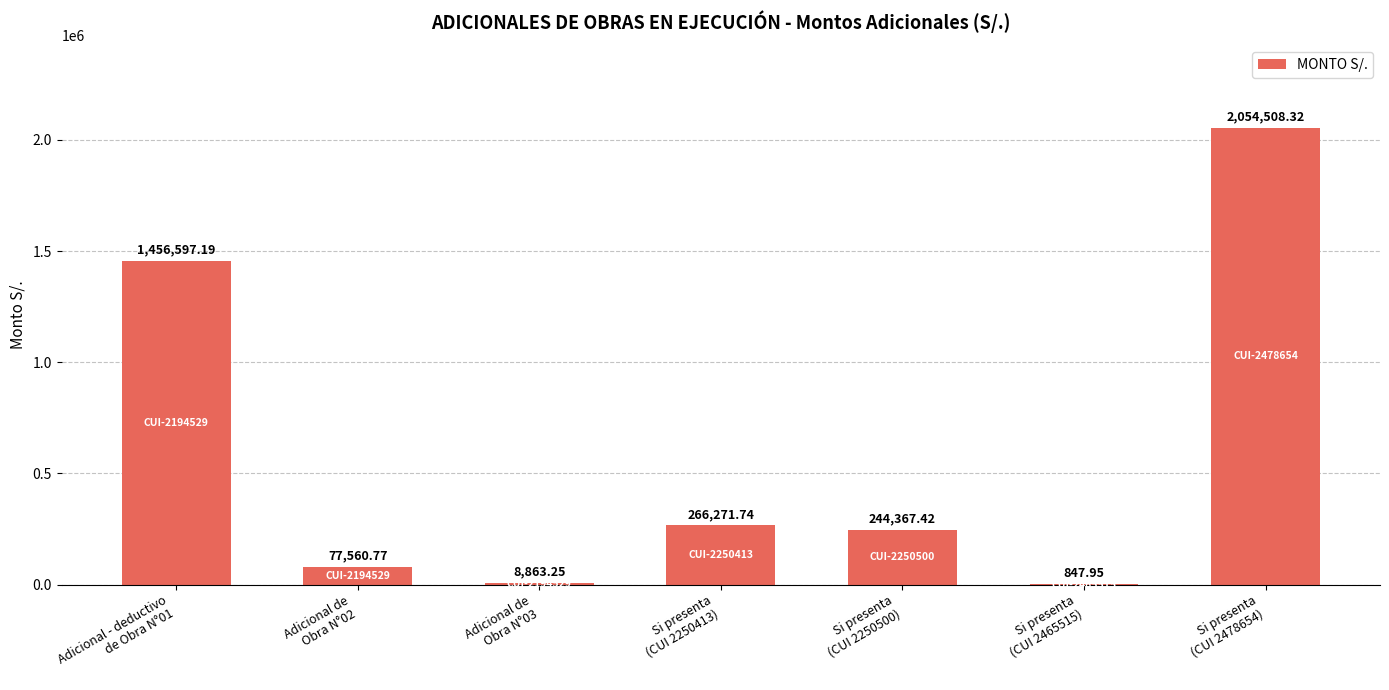

True or false: the data shows 799598.8 at Si presenta
(CUI 2478654).

False